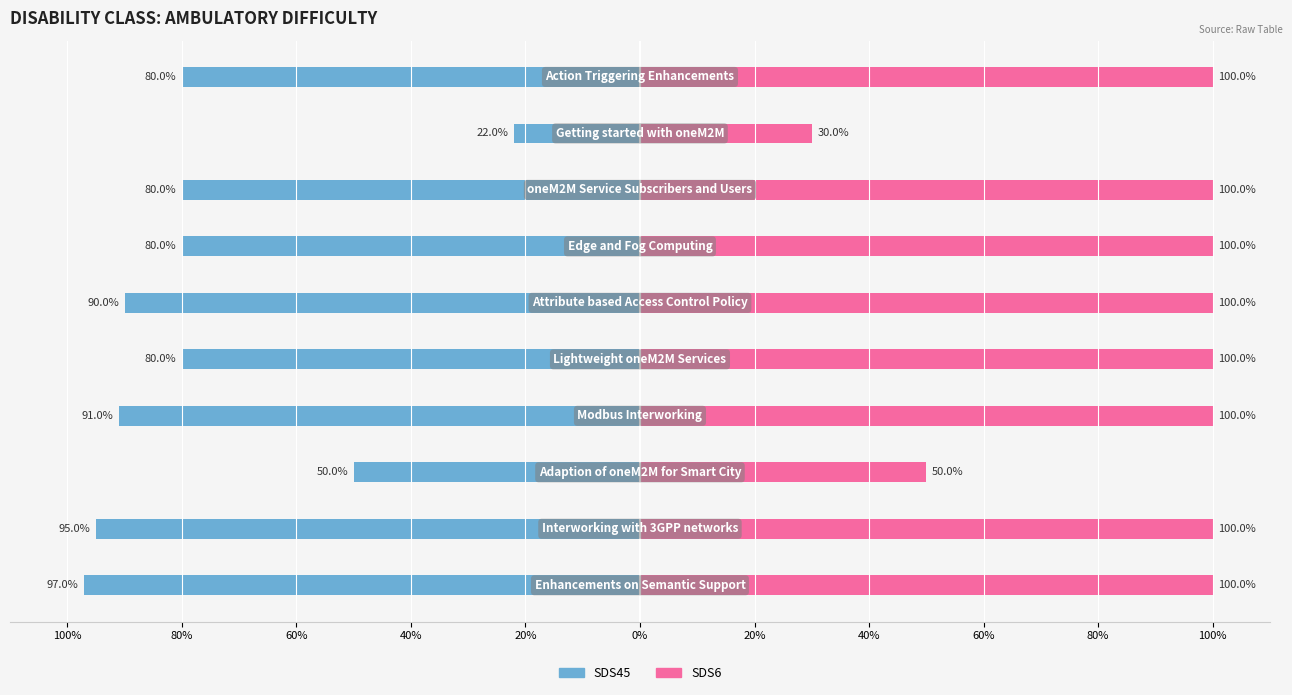

The value of SDS45 at 40% is -1.3. True or false?

False